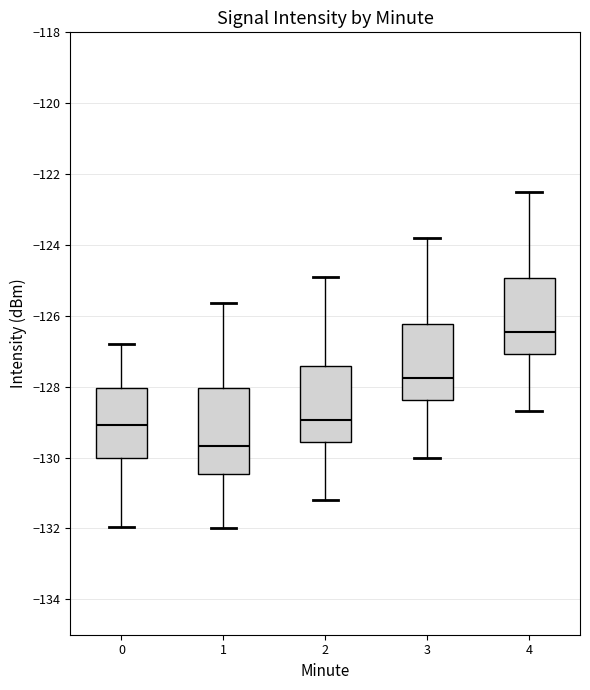

Reading left to right, read every box against the y-axis: the position of its median line, the range the box covers, and the ends of its whiskers. The values are not printed on the chart, so give them approximately, as read against the axis.

0: median -129.0, box -130.0 to -128.0, whiskers -132.0 to -126.8
1: median -129.6, box -130.4 to -128.0, whiskers -132.0 to -125.6
2: median -129.0, box -129.6 to -127.4, whiskers -131.2 to -124.8
3: median -127.8, box -128.4 to -126.2, whiskers -130.0 to -123.8
4: median -126.4, box -127.0 to -125.0, whiskers -128.6 to -122.4